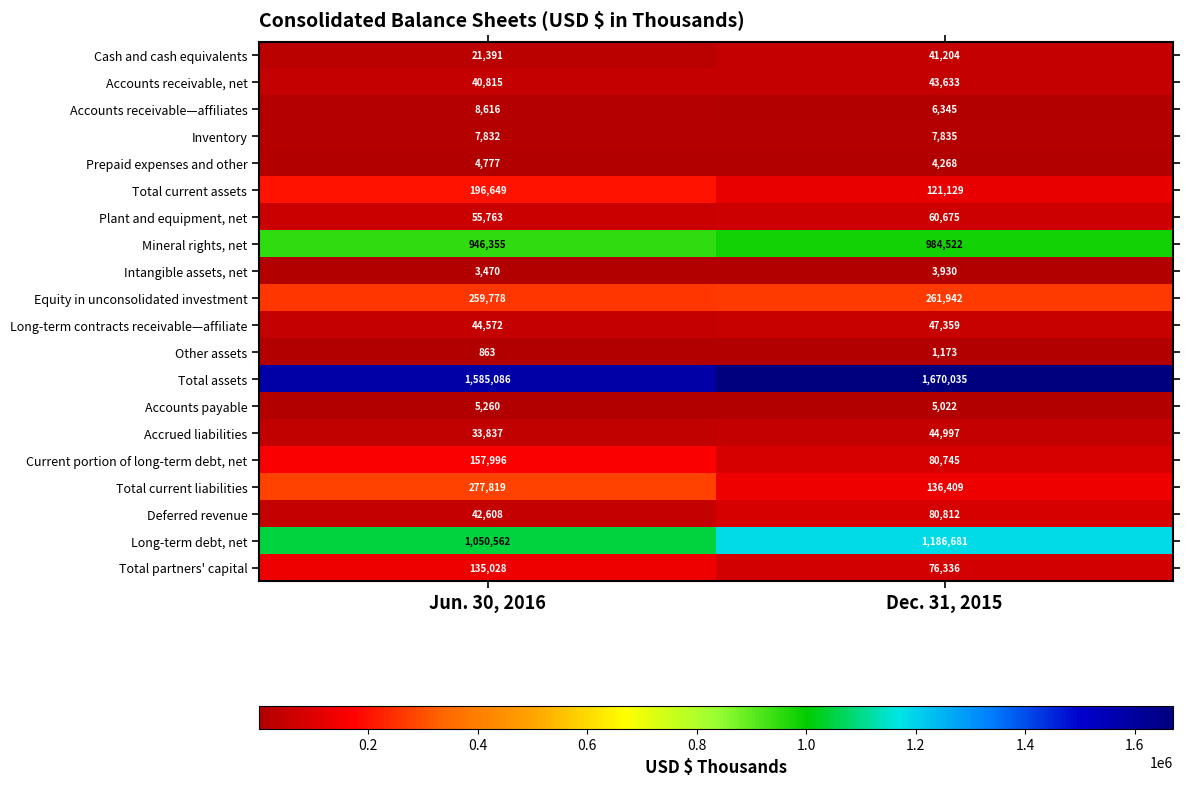

Which series has the largest total across all categories?

Total assets